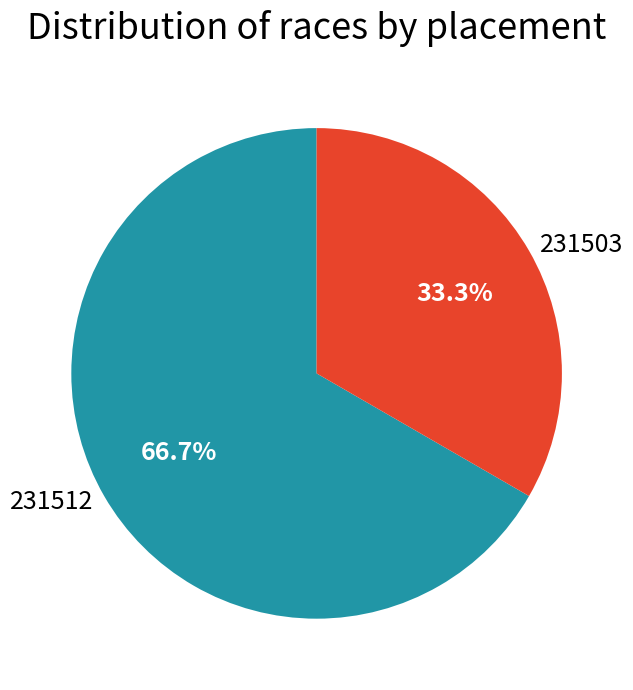

To the nearest percent, what is the difference between the 231503 and 231512 slice percentages?

33%